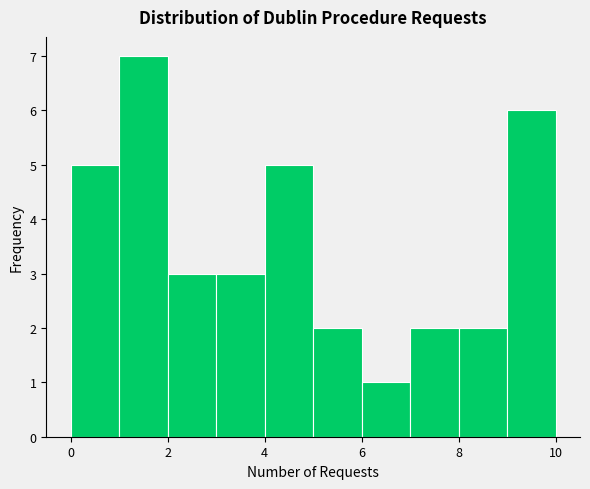

Reading left to right, list every bar in this chart as the range it spans on the x-axis followed by its height. The values are not printed on the chart, so give them approximately, as read against the axis.

0 to 1: 5
1 to 2: 7
2 to 3: 3
3 to 4: 3
4 to 5: 5
5 to 6: 2
6 to 7: 1
7 to 8: 2
8 to 9: 2
9 to 10: 6